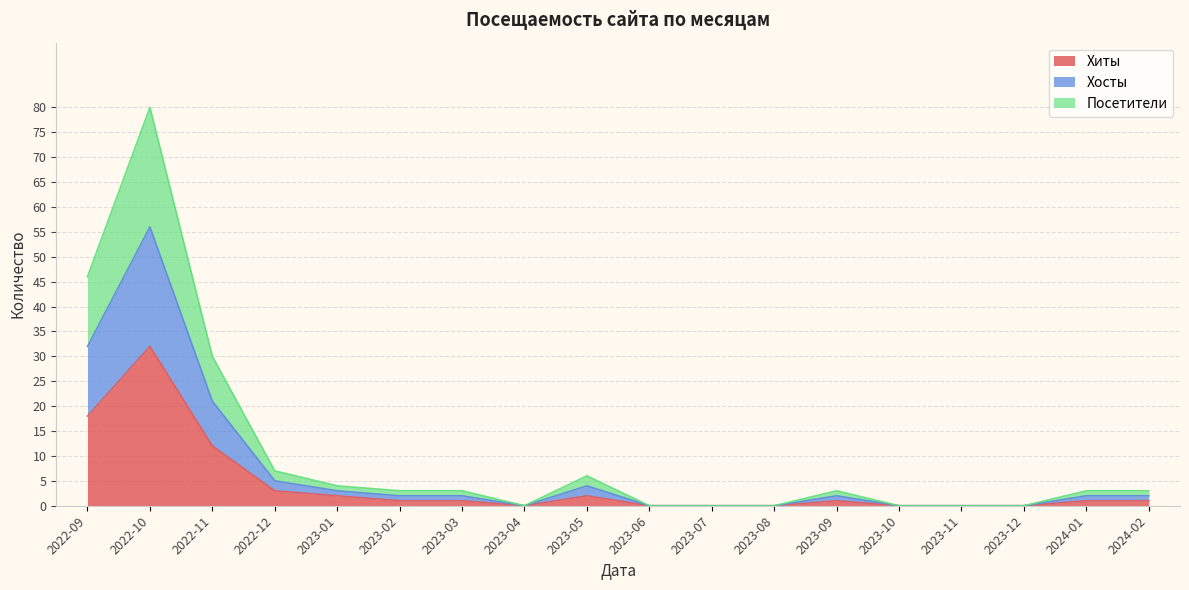

At which category does Хиты reach its first local peak?

2022-10